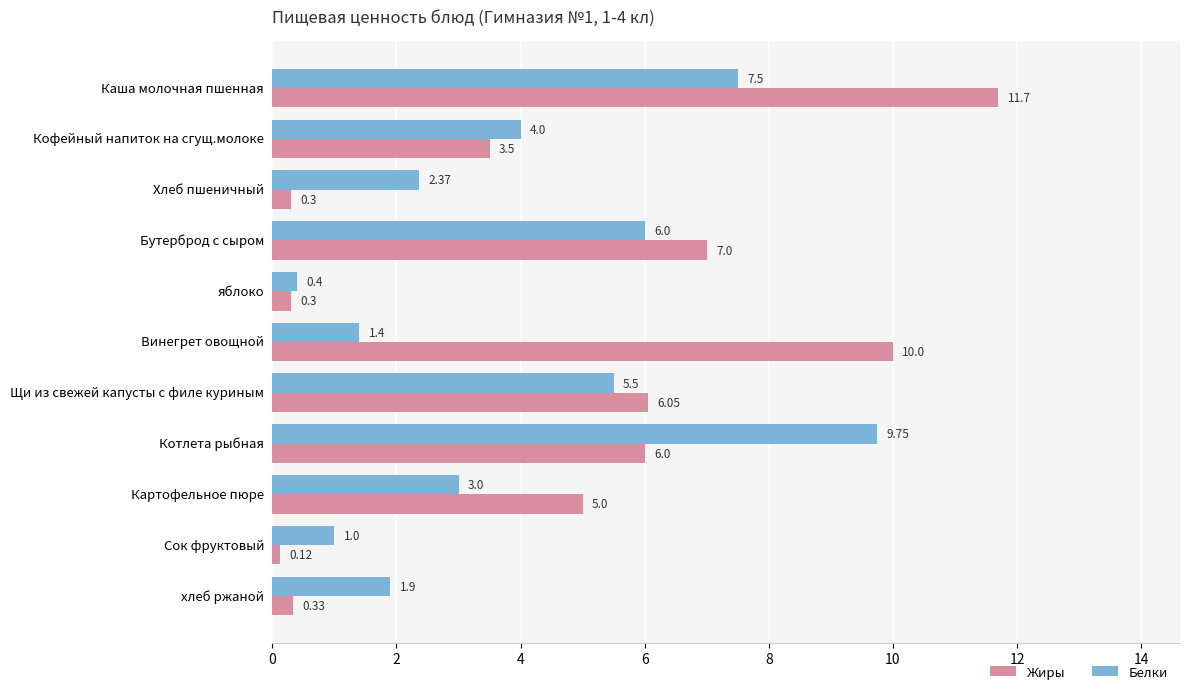

At which label does Жиры reach its minimum?

Сок фруктовый